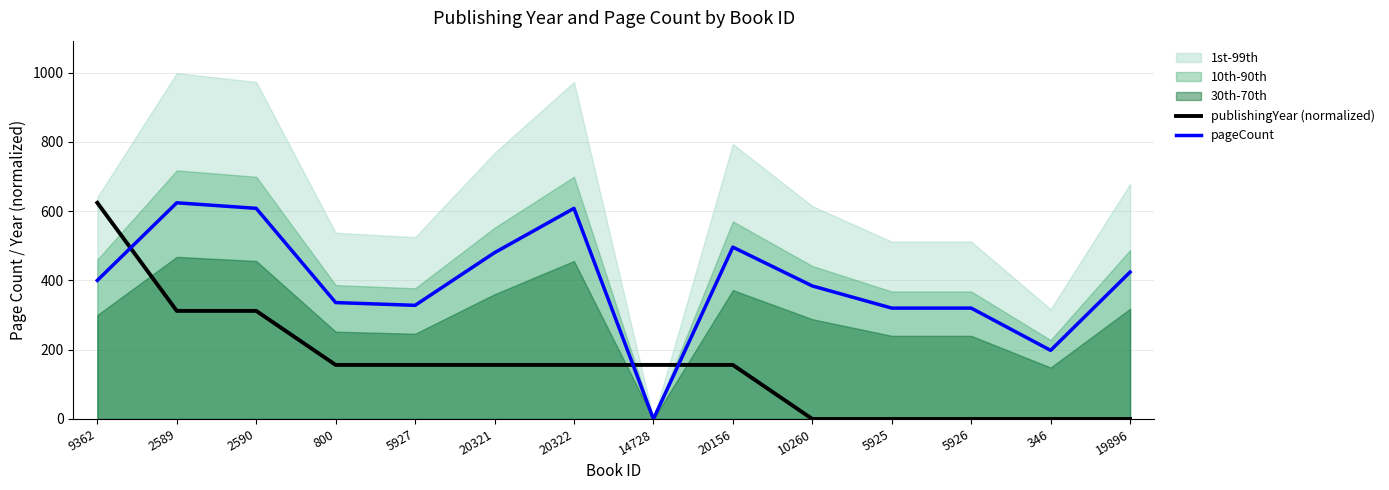

After their last crossing, which series has the higher values: publishingYear (normalized) or pageCount?

pageCount